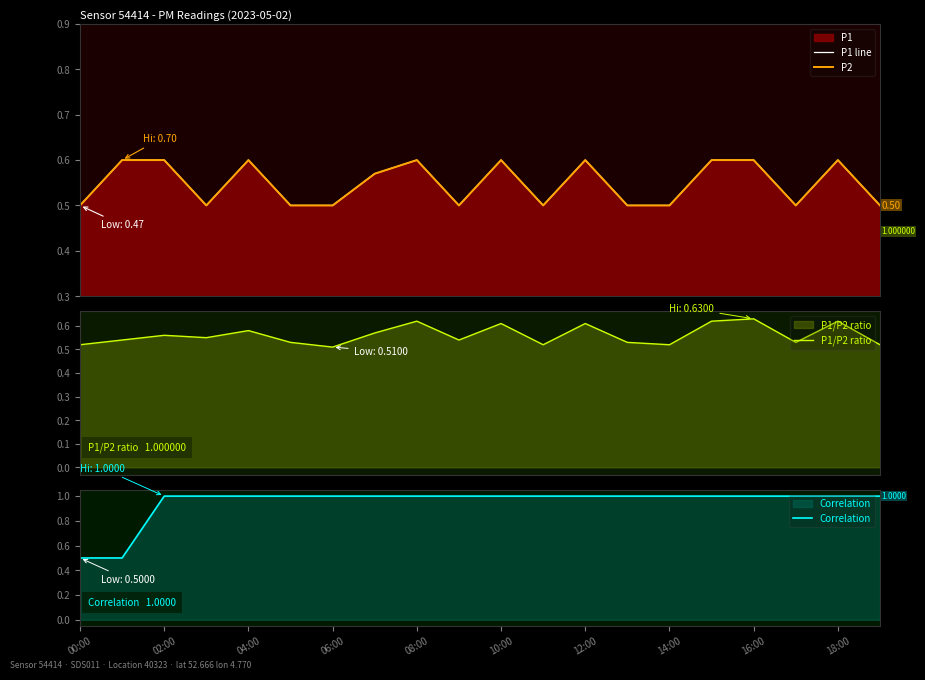

What is the maximum value for Correlation?

1.0